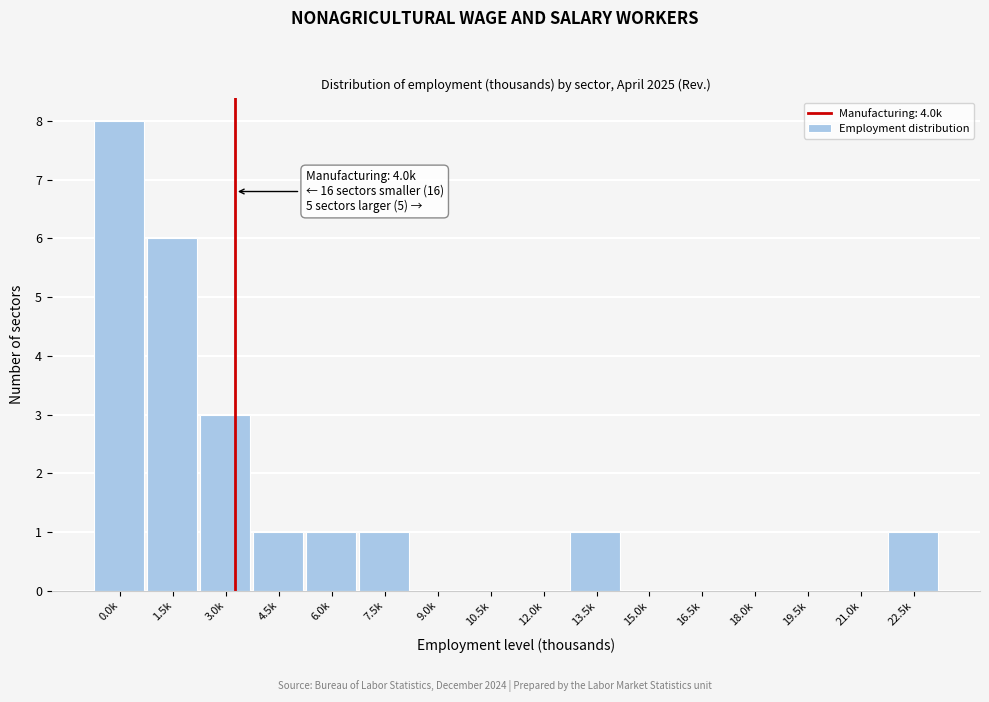

Reading left to right, list all the values displayed in this chart.

0.0k=8	1.5k=6	3.0k=3	4.5k=1	6.0k=1	7.5k=1	9.0k=0	10.5k=0	12.0k=0	13.5k=1	15.0k=0	16.5k=0	18.0k=0	19.5k=0	21.0k=0	22.5k=1